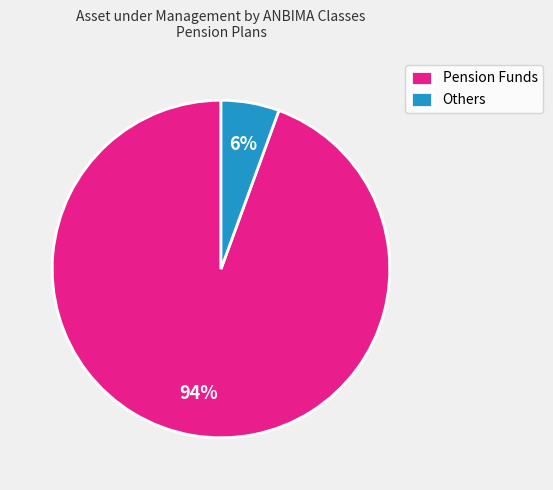

How many slices are in this pie chart?

2